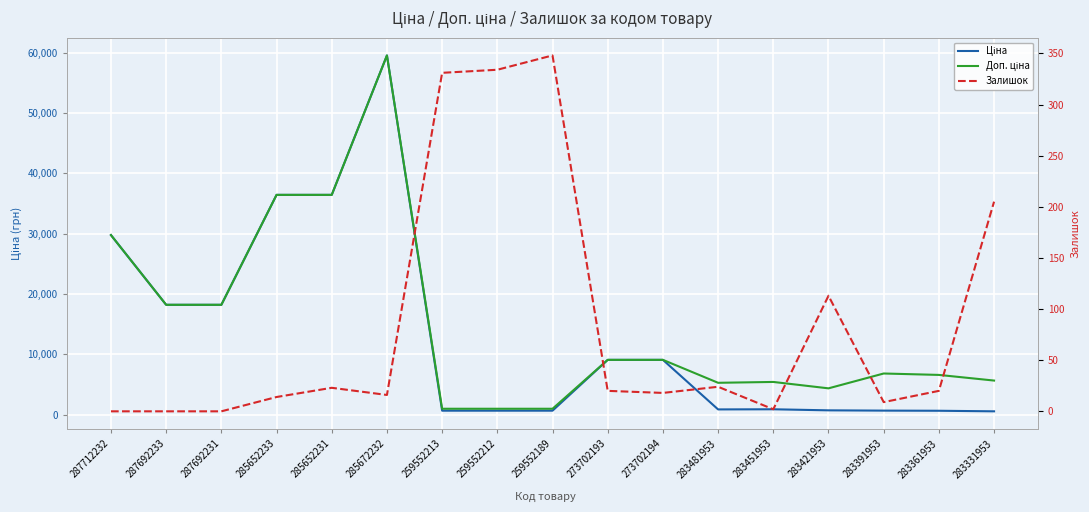

True or false: Ціна and Доп. ціна intersect in this chart.

False